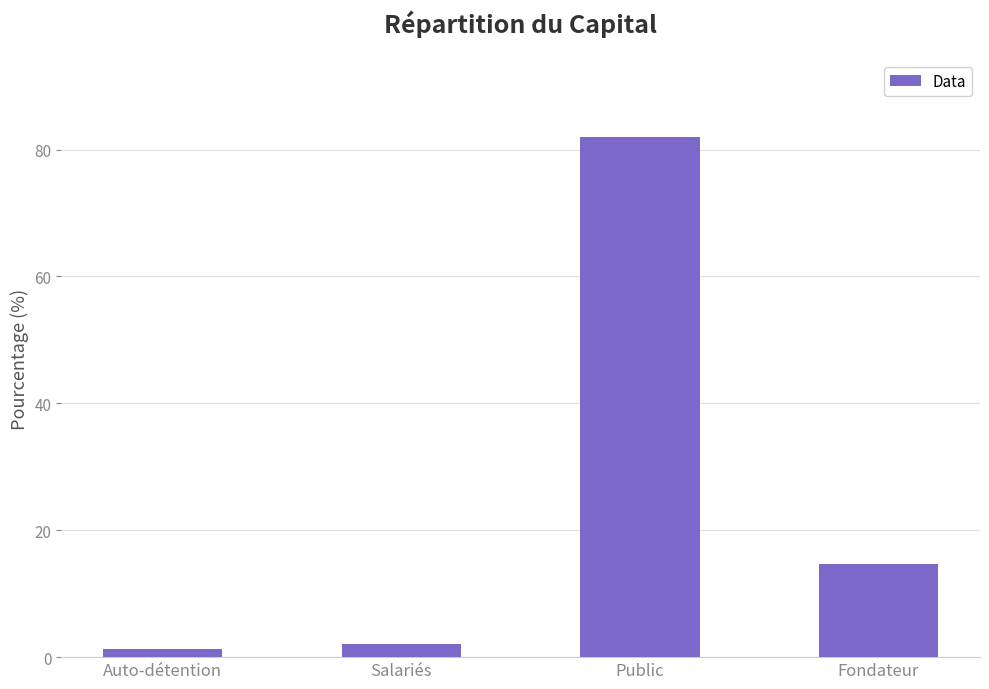

At which label is the value closest to 41?

Fondateur